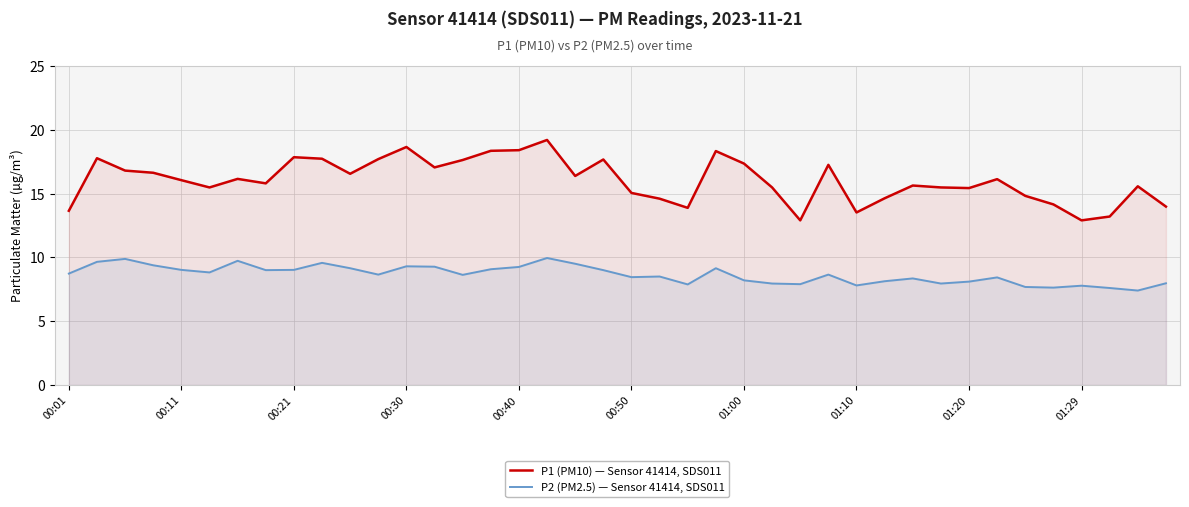

How many interior local valleys does the P2 (PM2.5) — Sensor 41414, SDS011 series have?

11